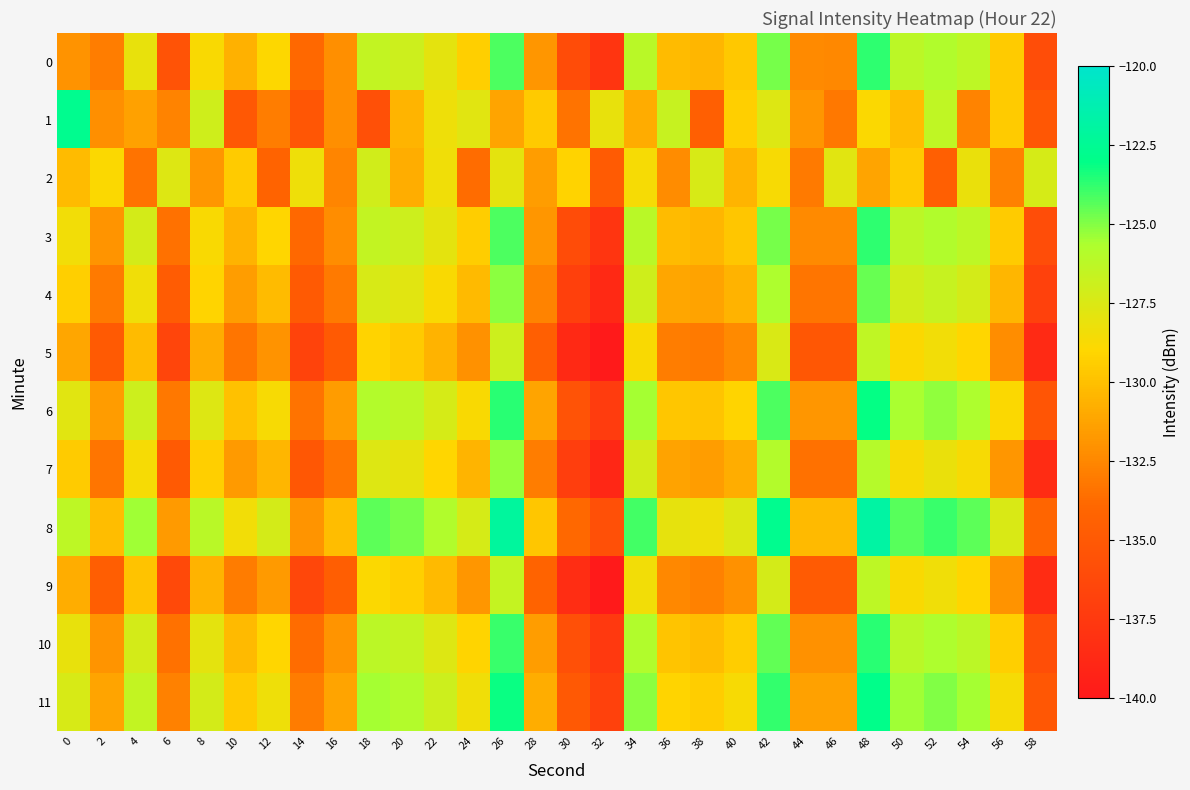

What is the total value across all series at 56?

-1562.0